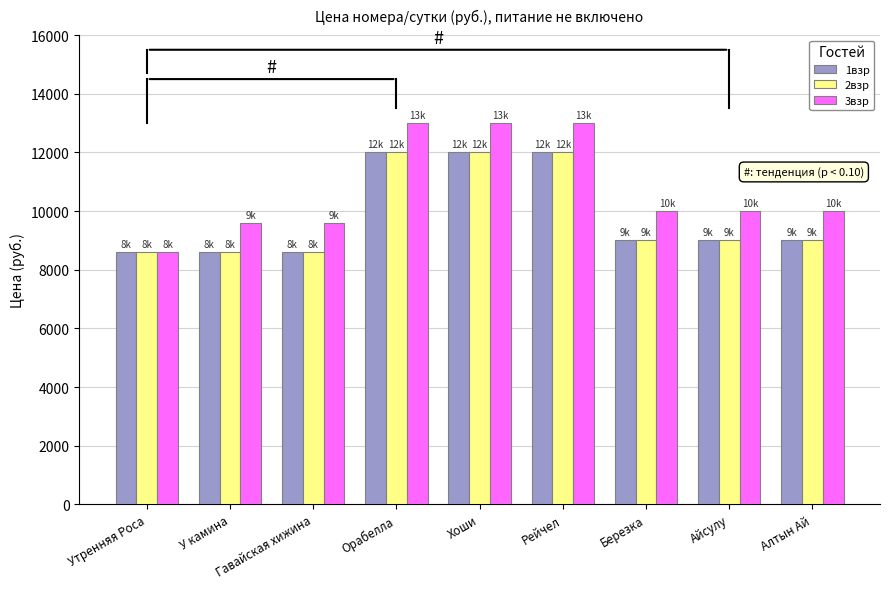

What is the total value across all series at Гавайская хижина?

26800